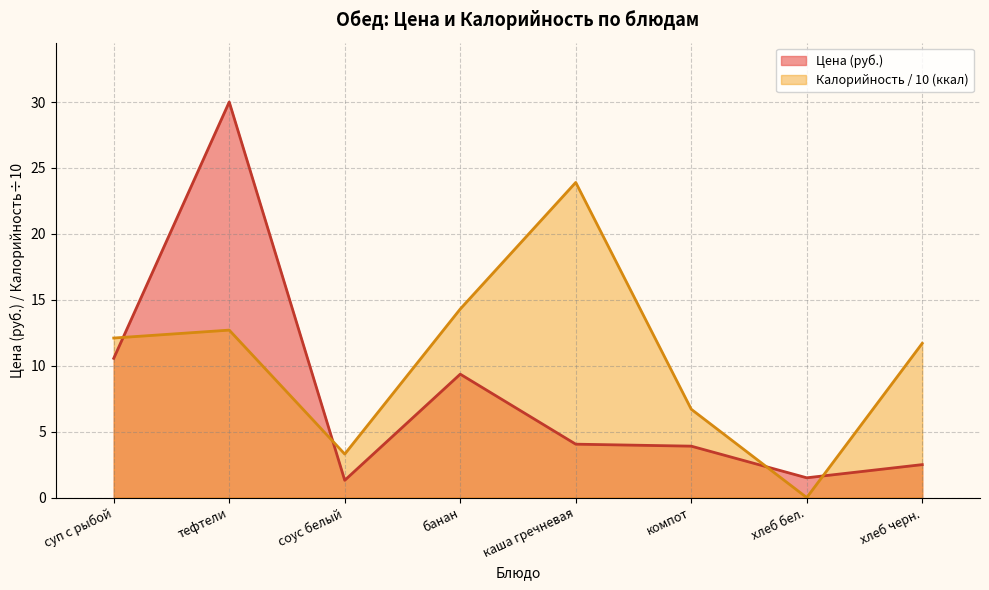

Which label corresponds to the smallest value in the chart?

хлеб бел.